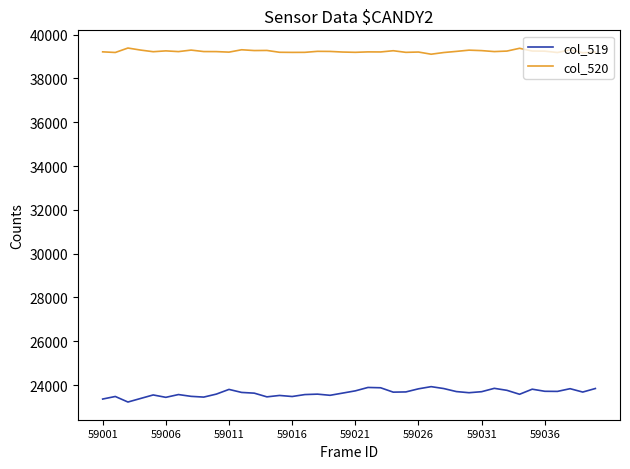

Which series has the largest total across all categories?

col_520